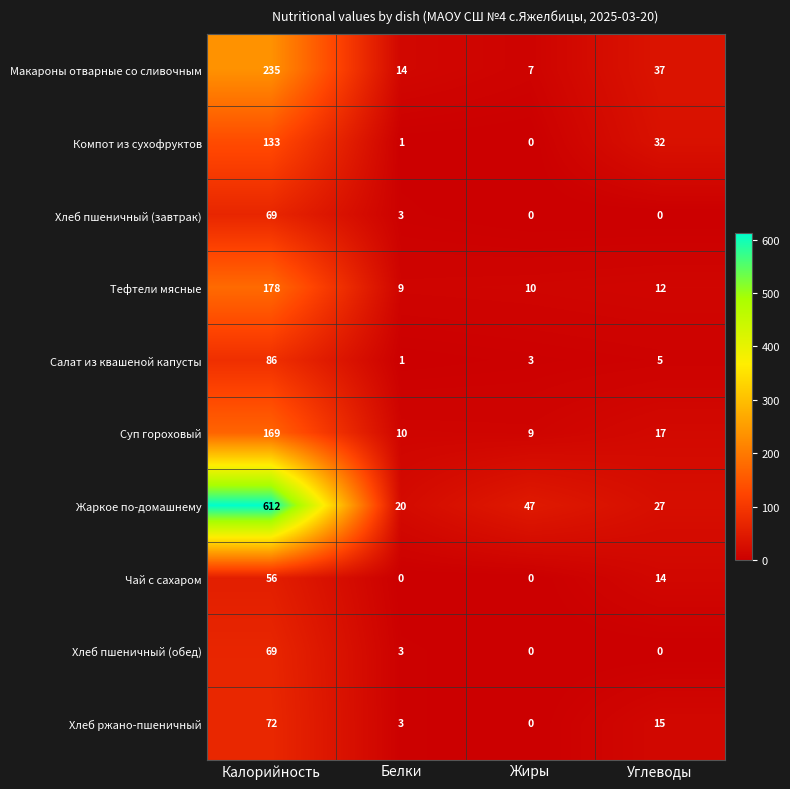

How many series are shown in this chart?

10